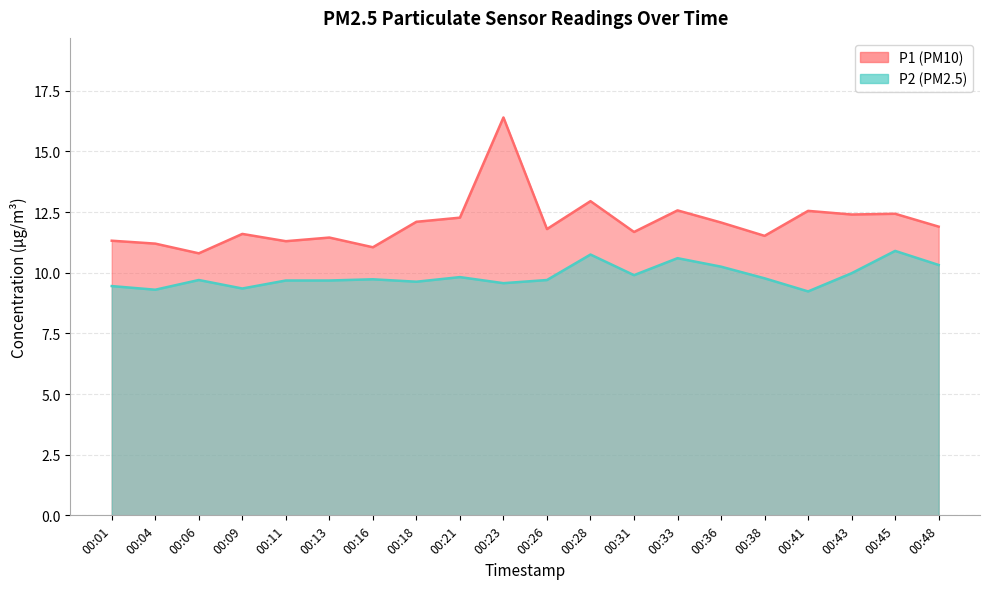

Which series has the widest spread of values?

P1